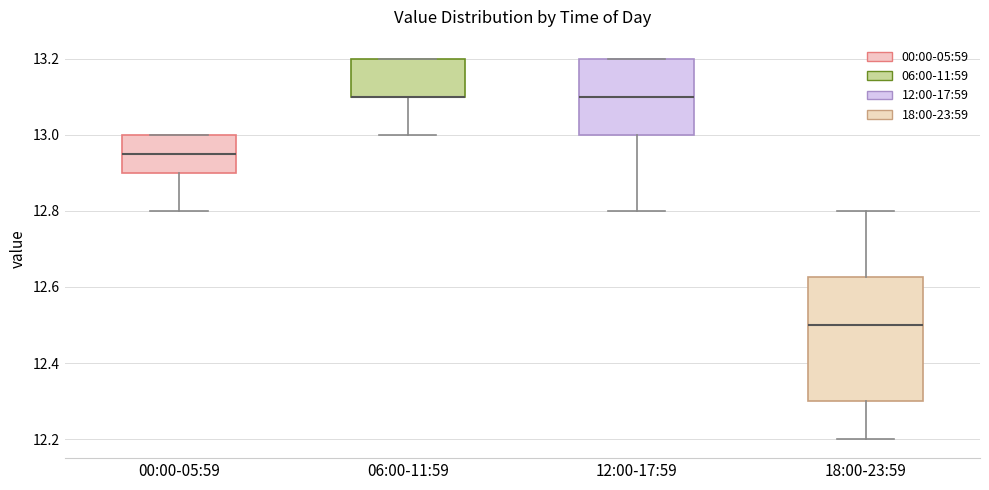

Reading left to right, transcribe this box plot: for each box, give where its median line is, the range the box spans, and where its two whiskers end, as read against the y-axis. The values are not printed on the chart, so give them approximately, as read against the axis.

00:00-05:59: median 12.96, box 12.90 to 13.00, whiskers 12.80 to 13.00
06:00-11:59: median 13.10 (drawn on the box's lower edge), box 13.10 to 13.20, whiskers 13.00 to 13.20
12:00-17:59: median 13.10, box 13.00 to 13.20, whiskers 12.80 to 13.20
18:00-23:59: median 12.50, box 12.30 to 12.62, whiskers 12.20 to 12.80